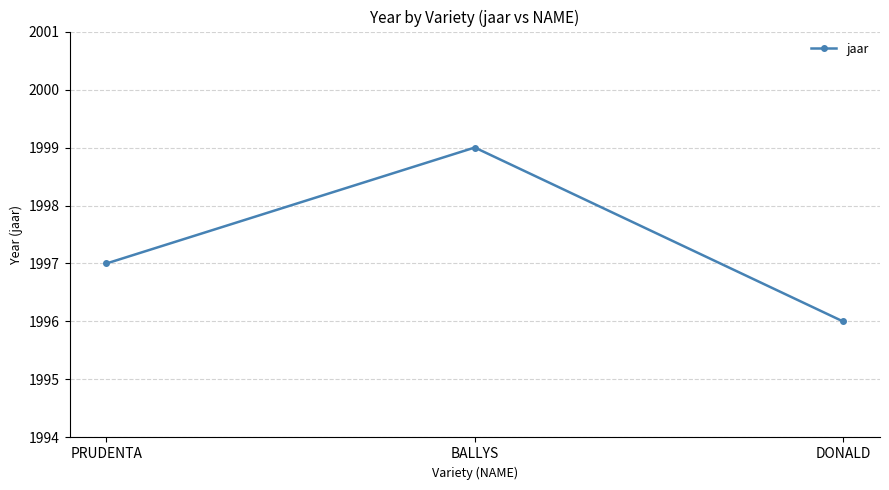

Rank the categories by value from highest to lowest.

BALLYS, PRUDENTA, DONALD